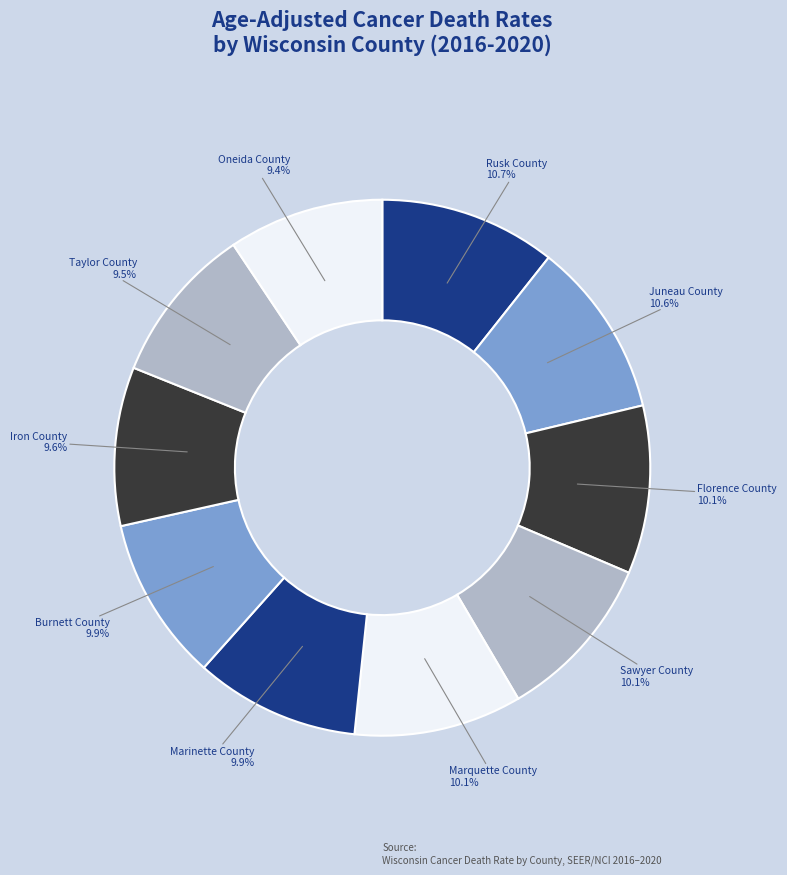

What is the ratio of the value at Iron County to the value at Taylor County?

1.0